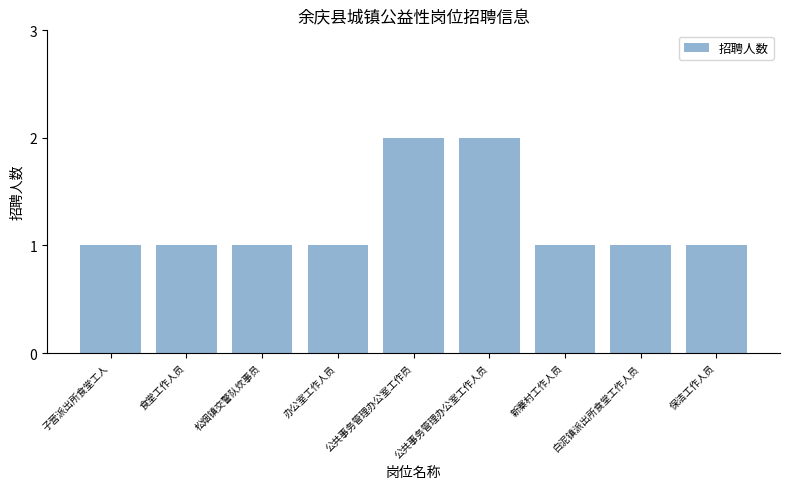

The value at 保洁工作人员 is 2. True or false?

False